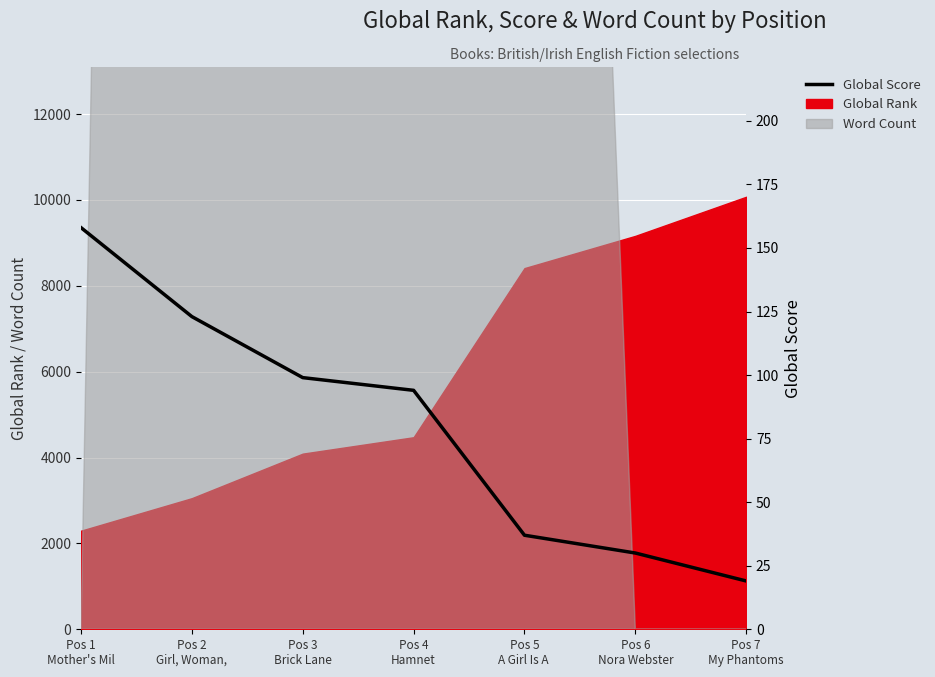

Is it true that the value at Pos 6
Nora Webster is 10?

False